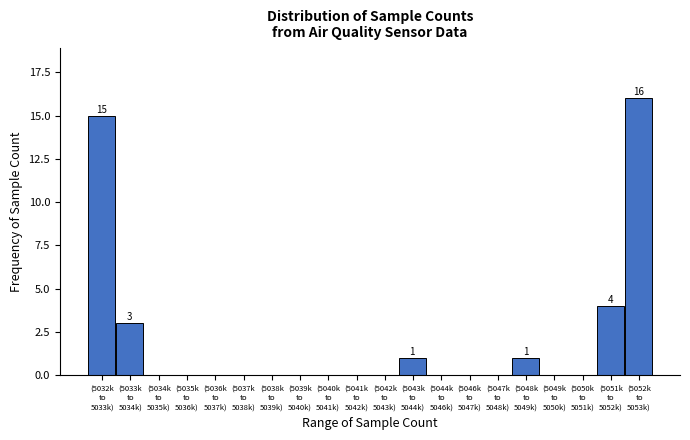

What is the sum of all values?

40